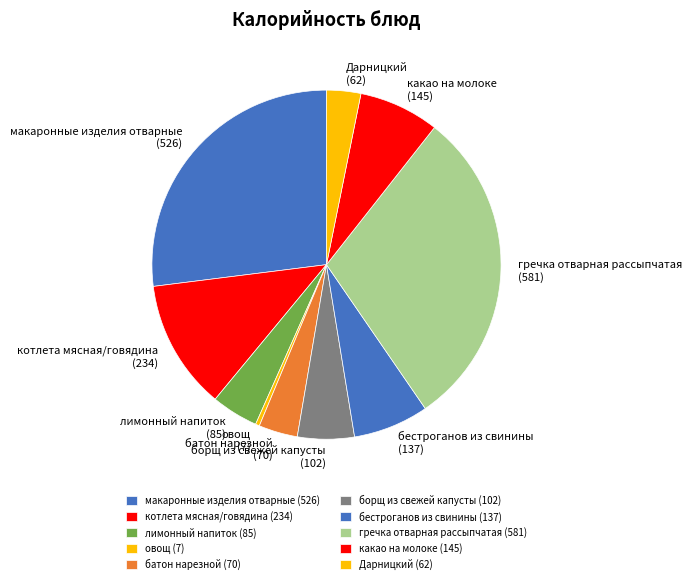

Does макаронные изделия отварные (526) represent more than half of the total?

No